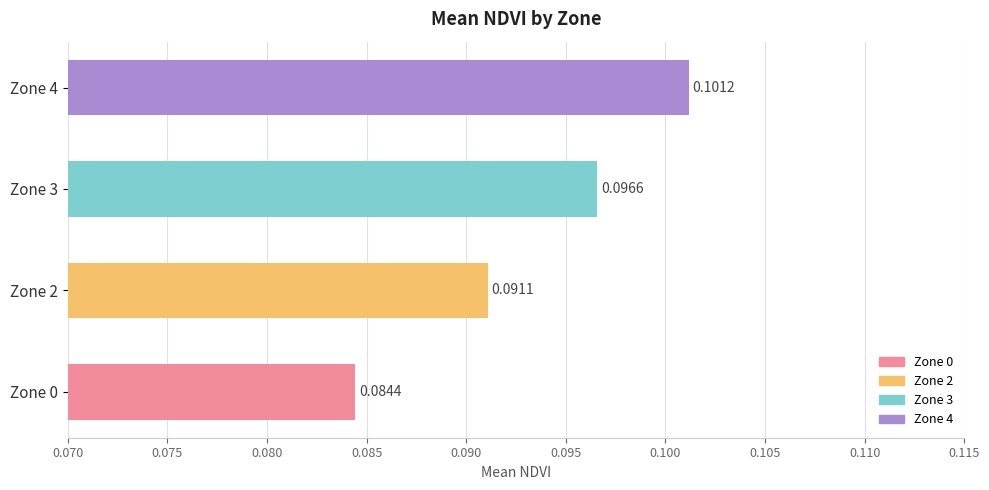

What is the sum of all values?

0.4